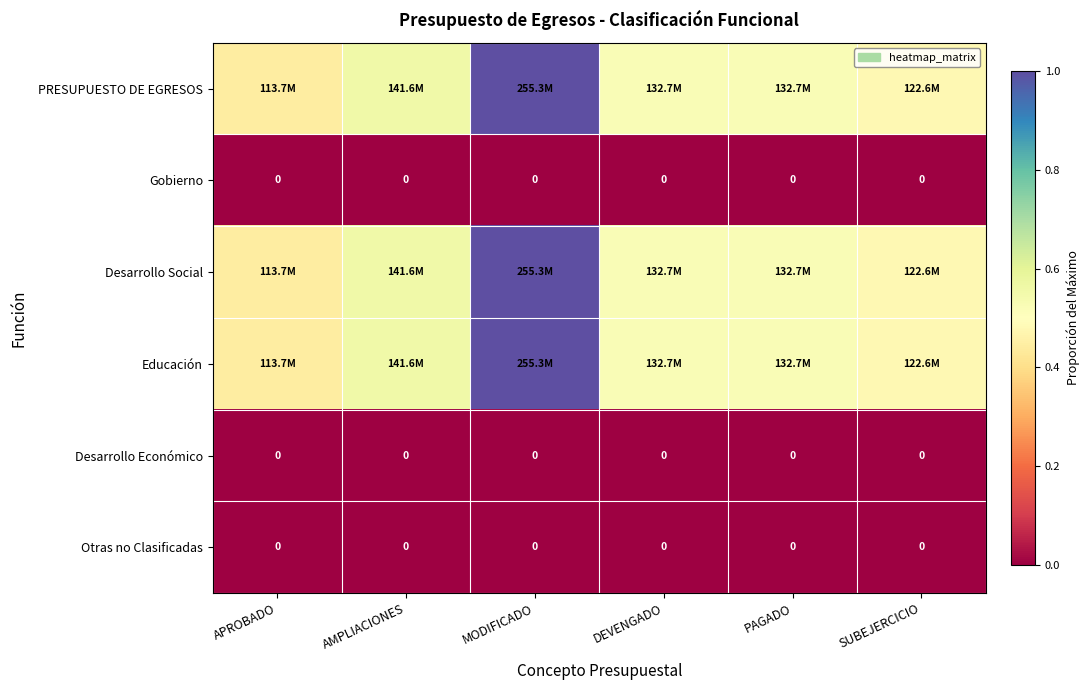

What is the difference between the highest and lowest values at SUBEJERCICIO?

0.5